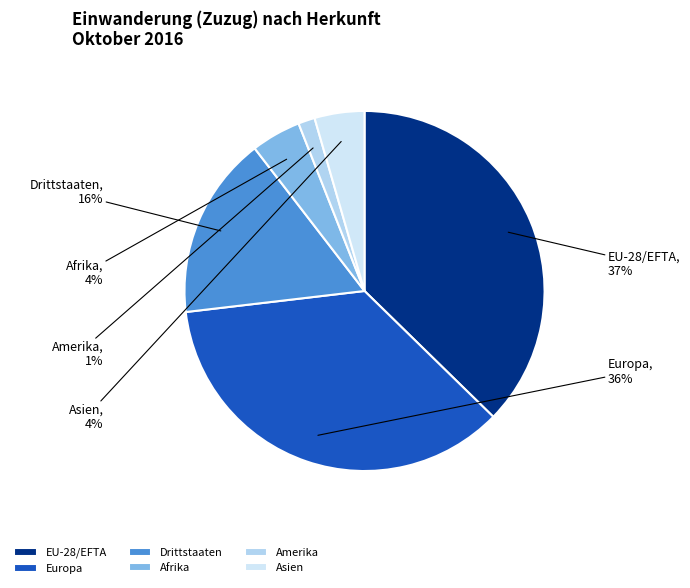

Between Amerika and Afrika, which is larger?

Afrika